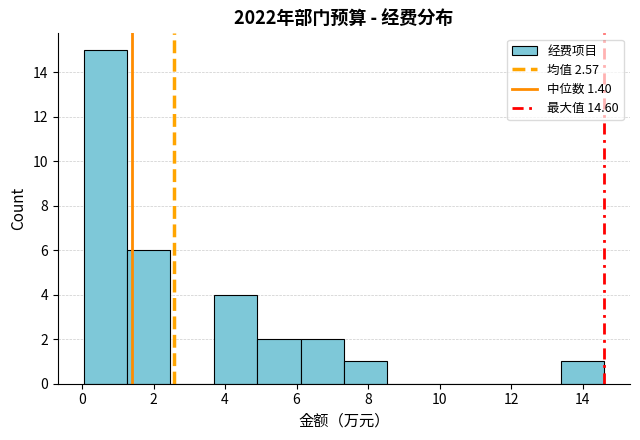

Which range on the x-axis has the tallest bar?

0.0 to 1.2